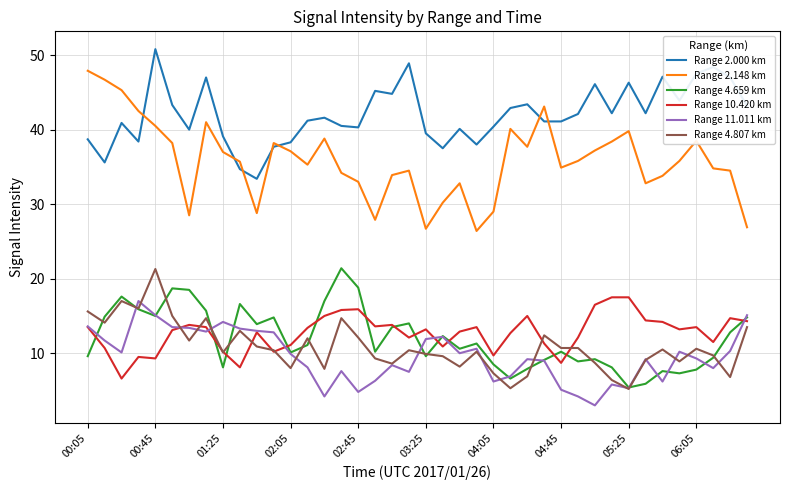

Which series has the widest spread of values?

Range 2.148 km